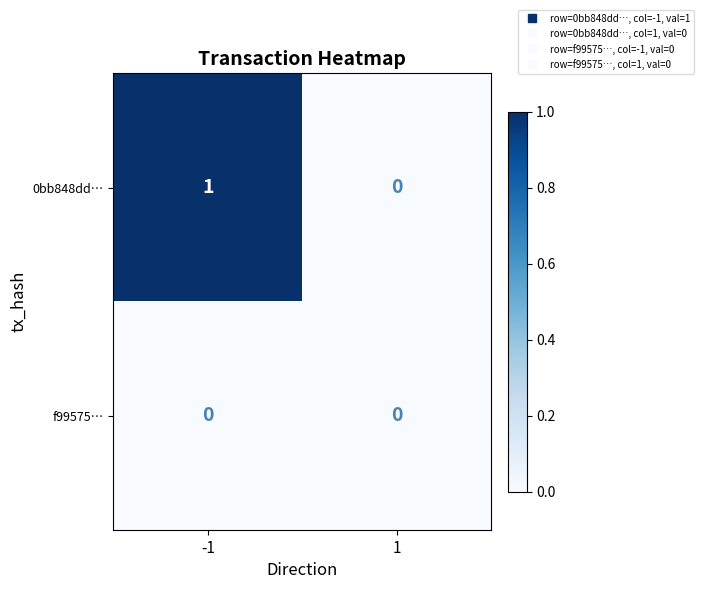

Which series has the widest spread of values?

0bb848dd…